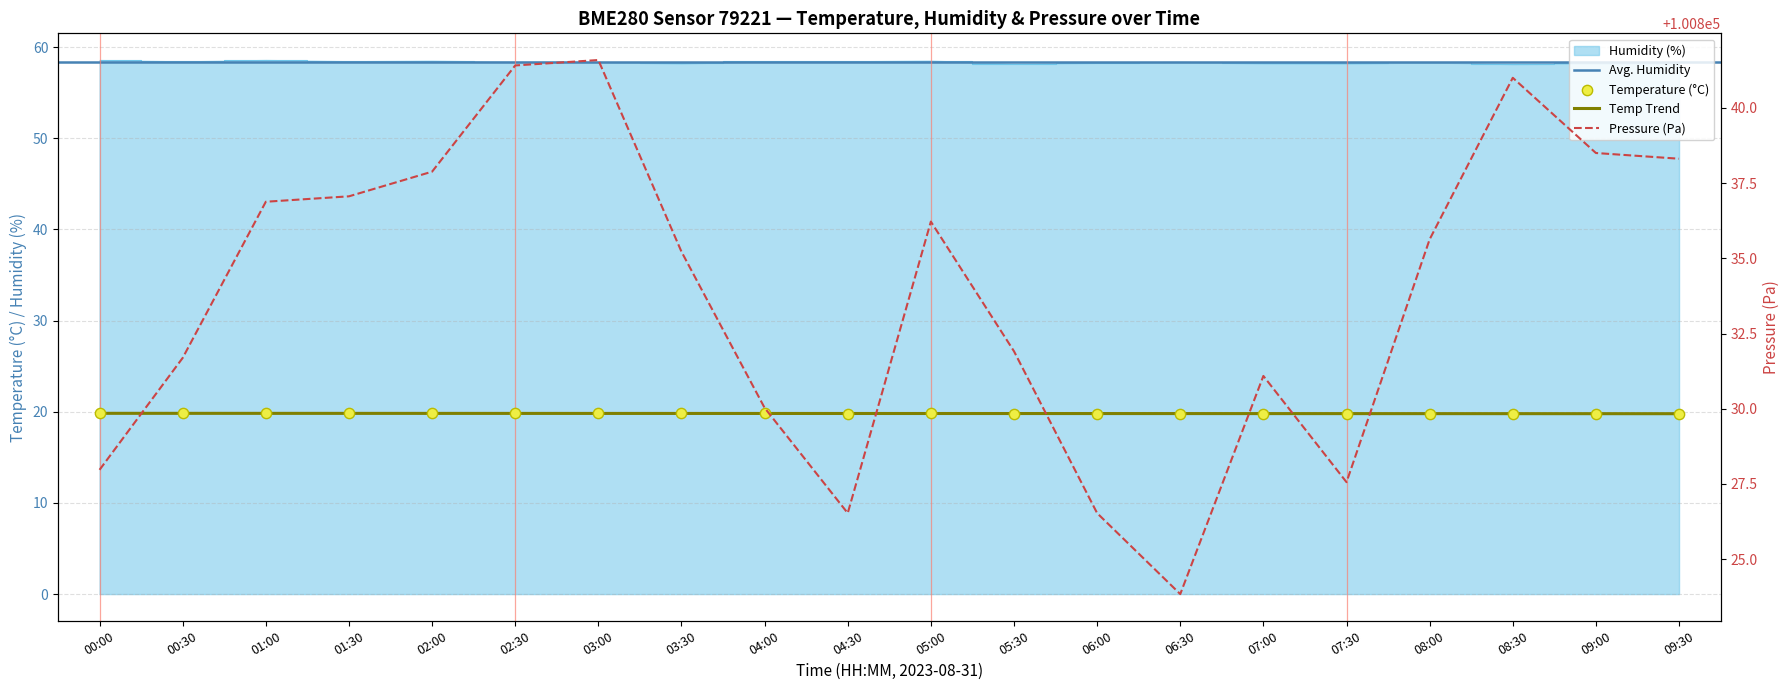

Which series contains the lowest Y value?

temperature